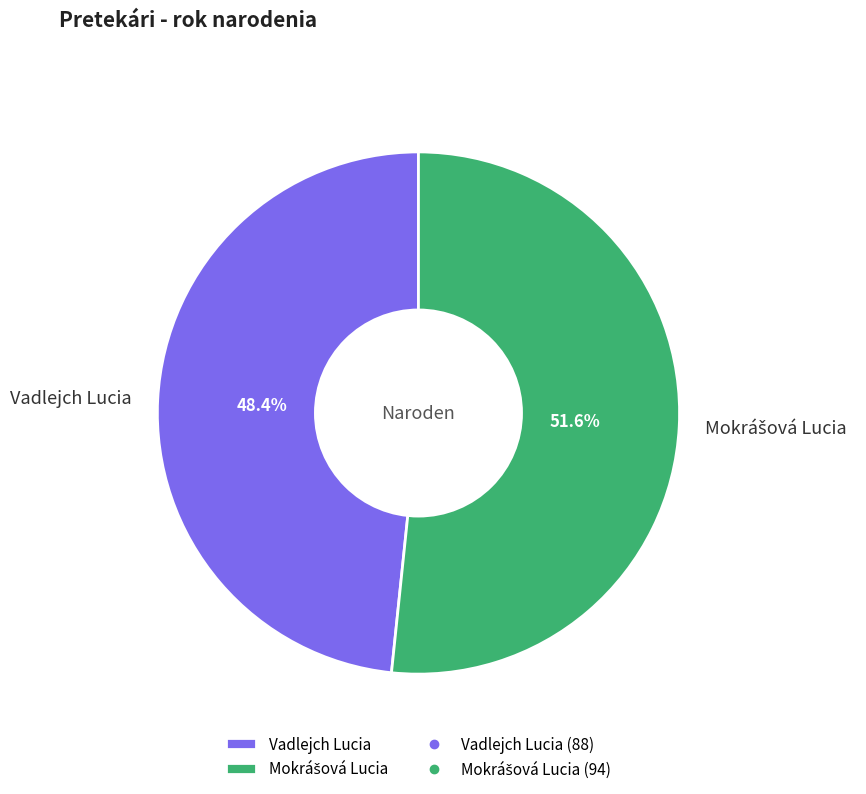

Does Vadlejch Lucia represent more than half of the total?

No